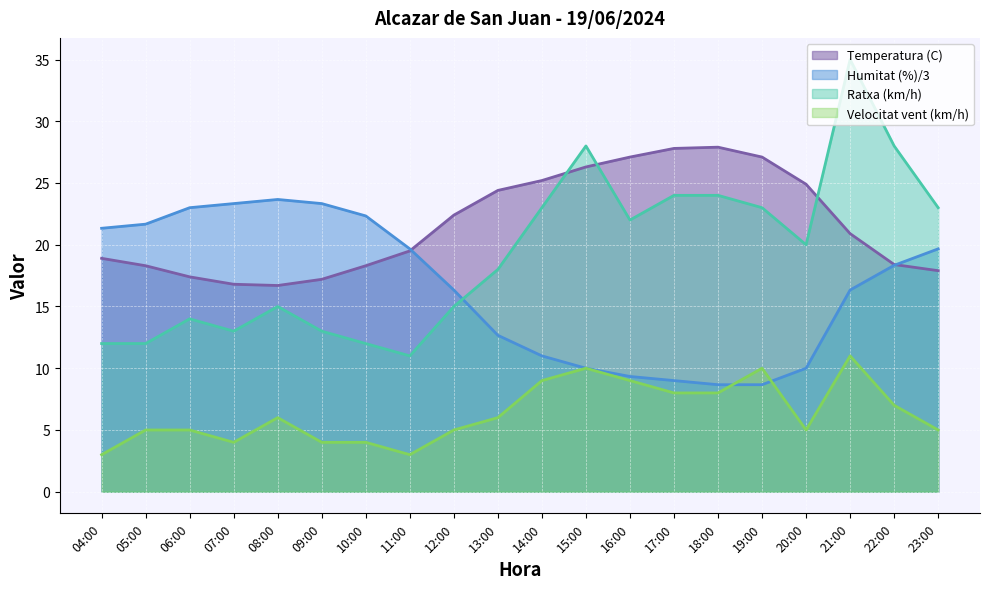

Where is the first local maximum for Velocitat vent (km/h)?

08:00